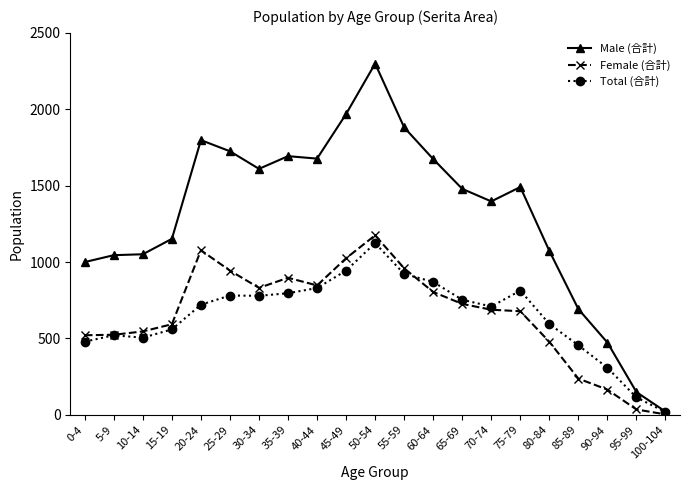

What is the label of the 4th point from the left?

15-19